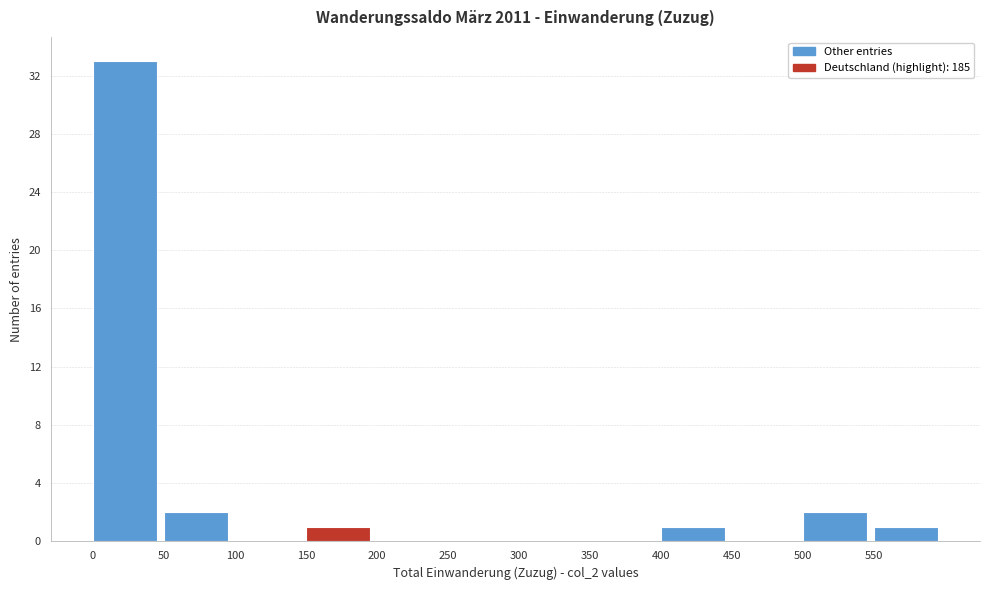

Reading left to right, transcribe this chart: for each bar, give the range it covers on the x-axis and its height. The values are not printed on the chart, so give them approximately, as read against the axis.

0 to 50: 33
50 to 100: 2
100 to 150: 0
150 to 200: 1
200 to 250: 0
250 to 300: 0
300 to 350: 0
350 to 400: 0
400 to 450: 1
450 to 500: 0
500 to 550: 2
550 to 600: 1